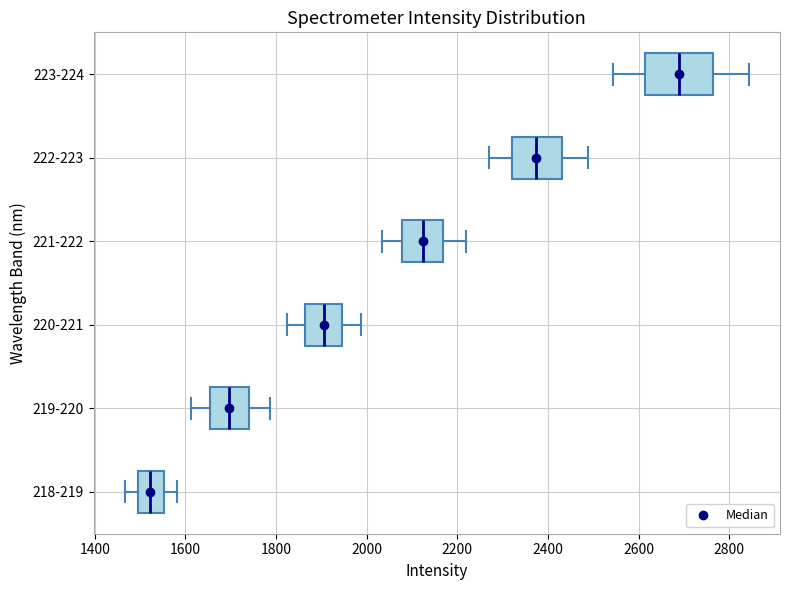

Reading bottom to top, read every box against the x-axis: the position of its median line, the range the box covers, and the ends of its whiskers. The values are not printed on the chart, so give them approximately, as read against the axis.

218-219: median 1520, box 1500 to 1560, whiskers 1460 to 1580
219-220: median 1700, box 1660 to 1740, whiskers 1620 to 1780
220-221: median 1900, box 1860 to 1940, whiskers 1820 to 1980
221-222: median 2120, box 2080 to 2160, whiskers 2040 to 2220
222-223: median 2380, box 2320 to 2440, whiskers 2260 to 2480
223-224: median 2680, box 2620 to 2760, whiskers 2540 to 2840